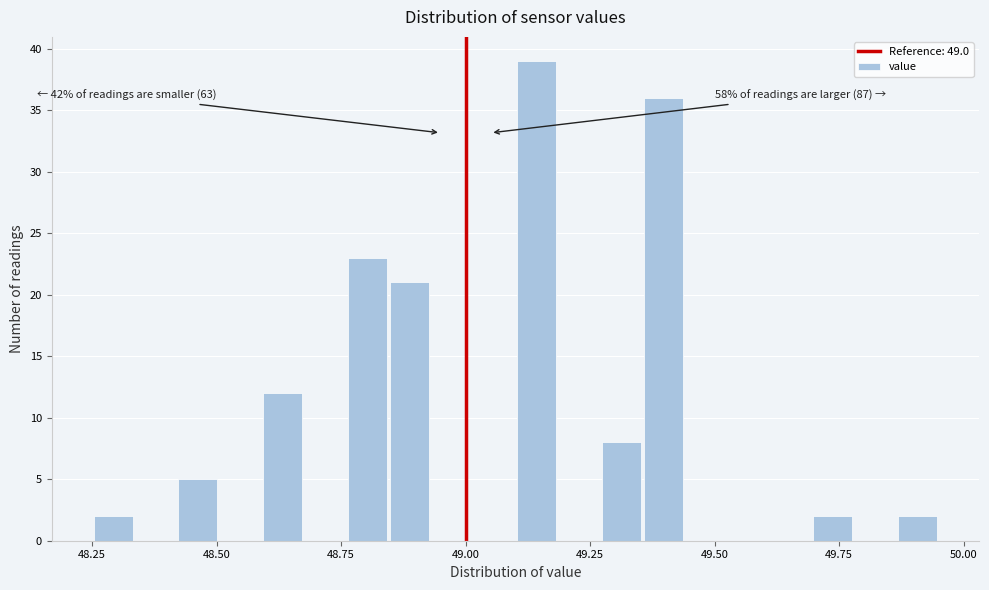

Around what value on the x-axis is the tallest bar? Give the approximate position of its centre, as read against the axis.

49.15